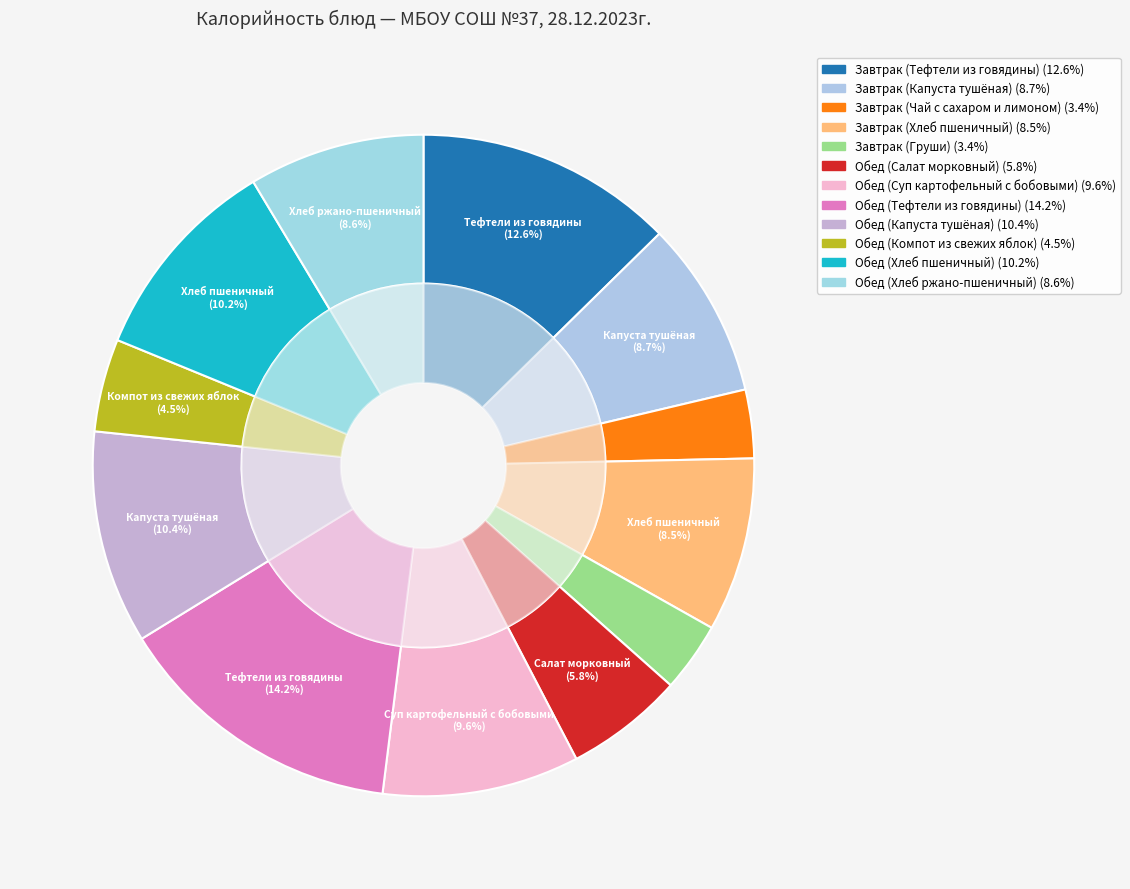

Count the number of slices in the pie.

12